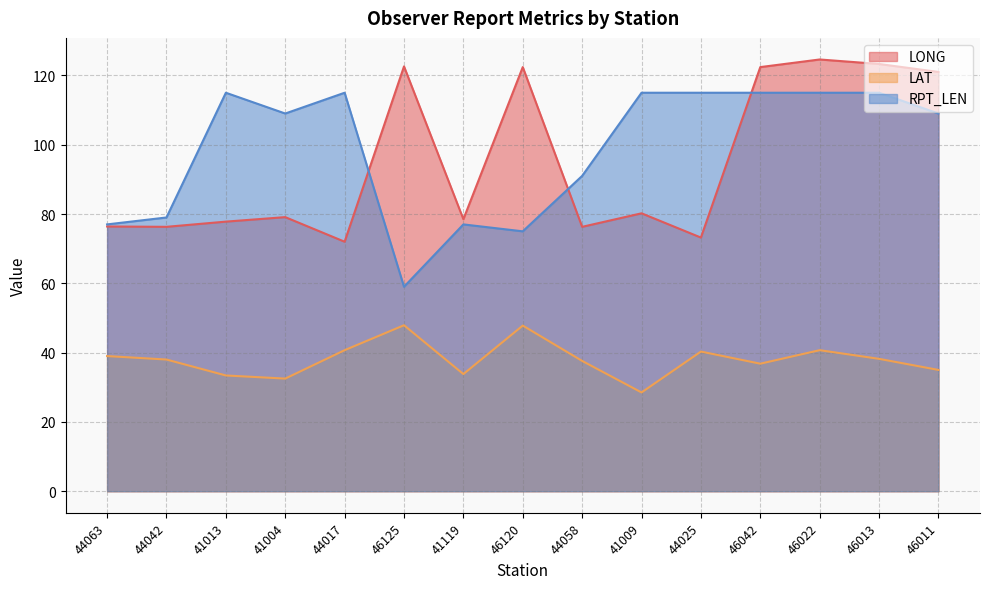

How many values in the LAT series exceed 38?

7